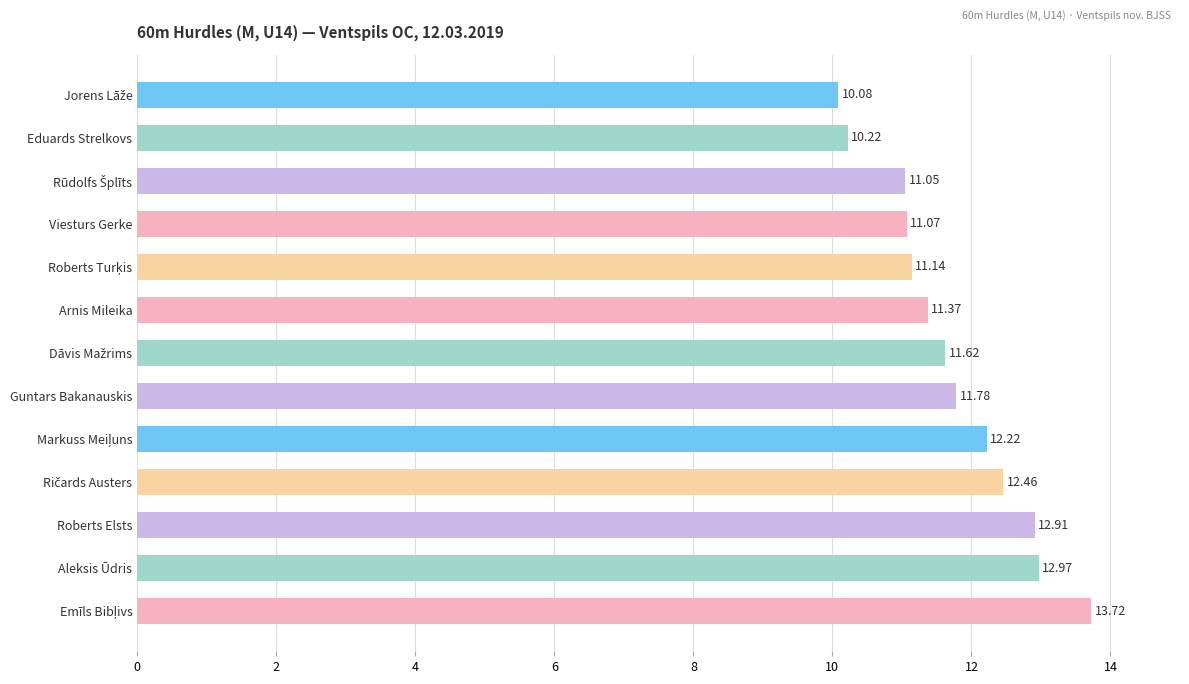

Are the bars grouped side by side (vs. stacked)?

No